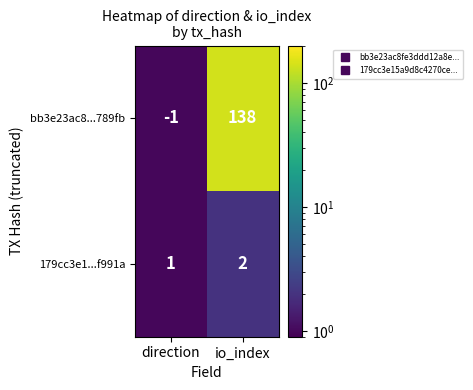

Rank the series by their average value, from lowest to highest.

179cc3e1...f991a, bb3e23ac8...789fb